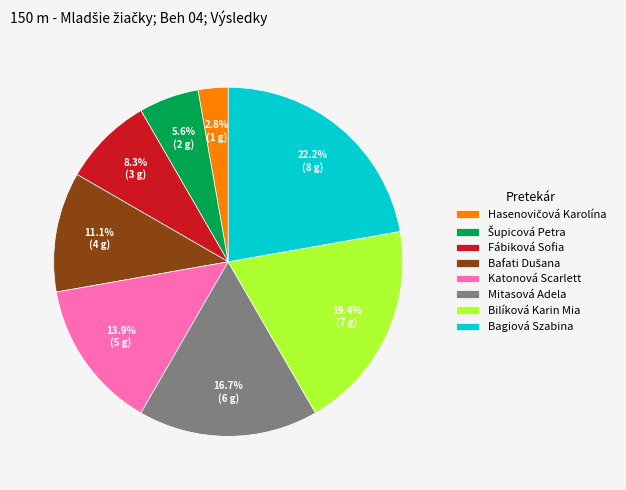

What is the ratio of the value at Bagiová Szabina to the value at Mitasová Adela?

1.3